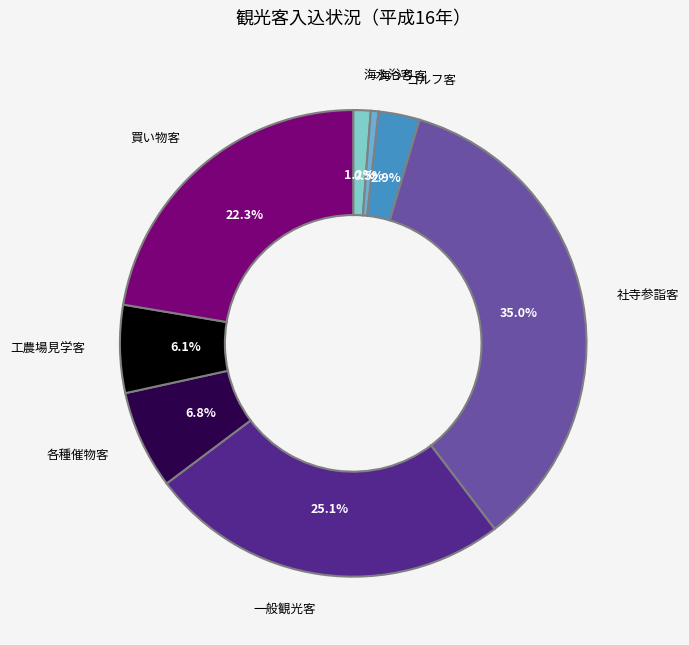

Does any single category account for the majority?

No